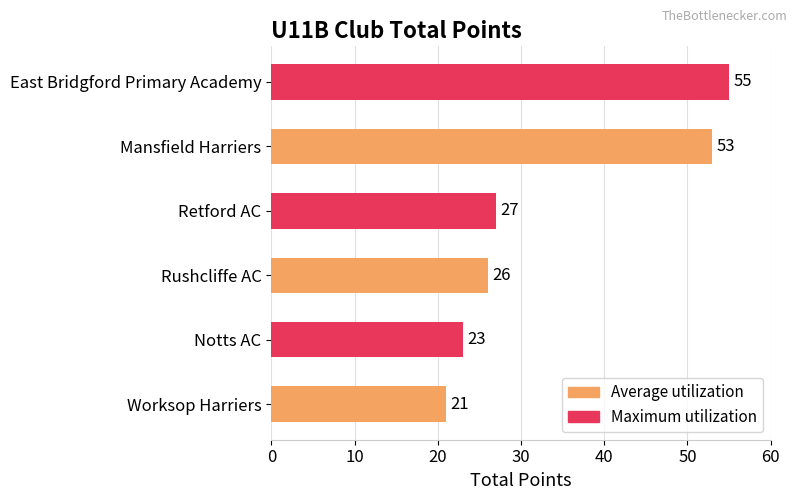

The chart shows a value of 55 at East Bridgford Primary Academy. True or false?

True